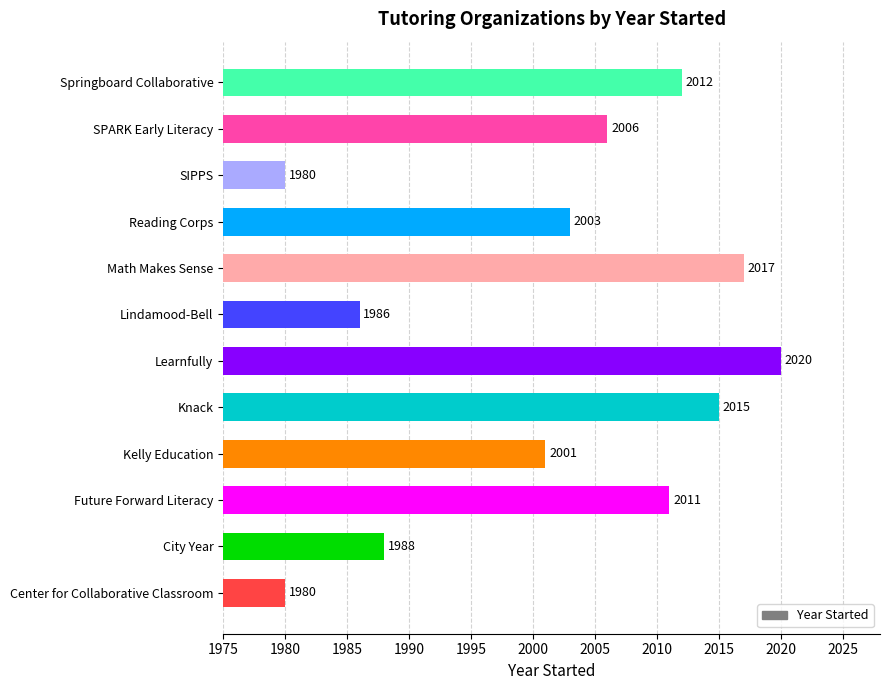

What is the change in value from Center for Collaborative Classroom to Reading Corps?

+23